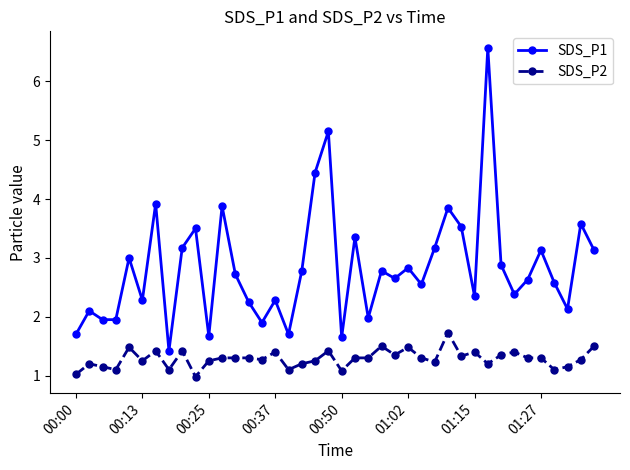

What is the difference between the second highest and minimum values in the SDS_P2 series?

0.5